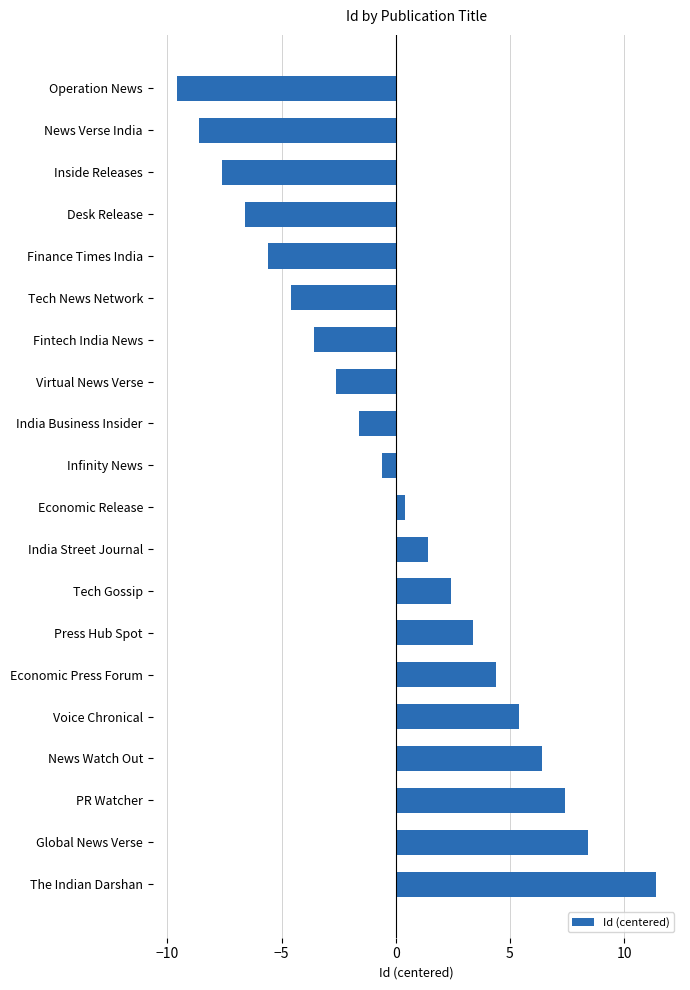

Rank the categories by value from highest to lowest.

The Indian Darshan, Global News Verse, PR Watcher, News Watch Out, Voice Chronical, Economic Press Forum, Press Hub Spot, Tech Gossip, India Street Journal, Economic Release, Infinity News, India Business Insider, Virtual News Verse, Fintech India News, Tech News Network, Finance Times India, Desk Release, Inside Releases, News Verse India, Operation News